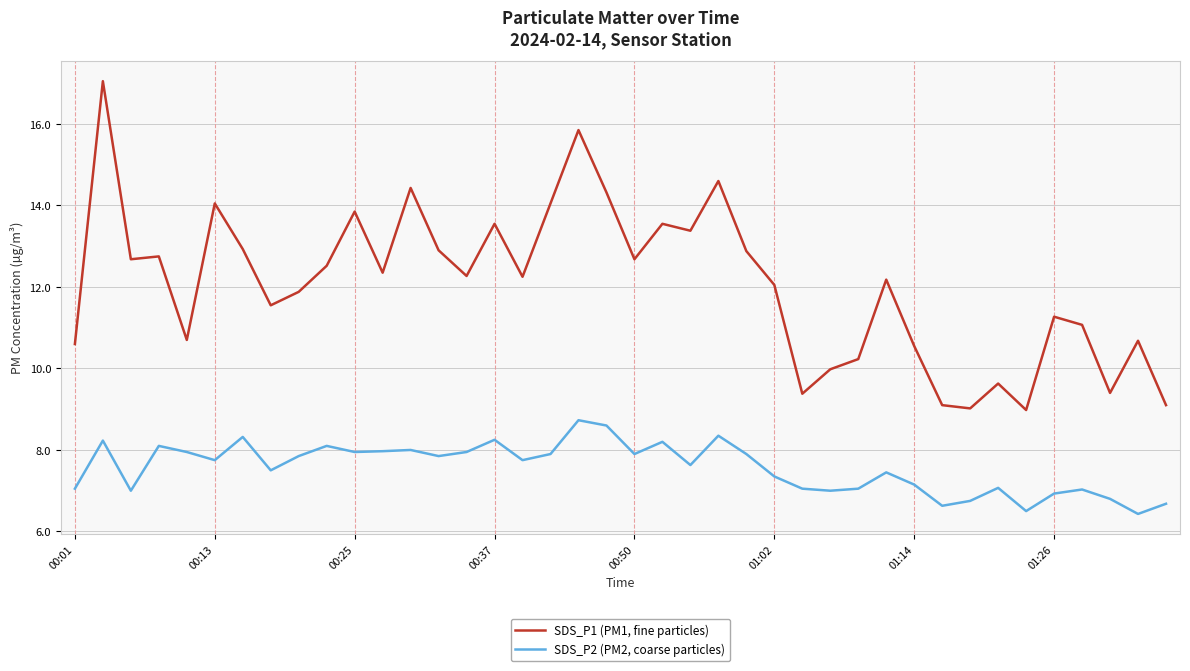

True or false: SDS_P1 (PM1, fine particles) and SDS_P2 (PM2, coarse particles) cross at least once.

False